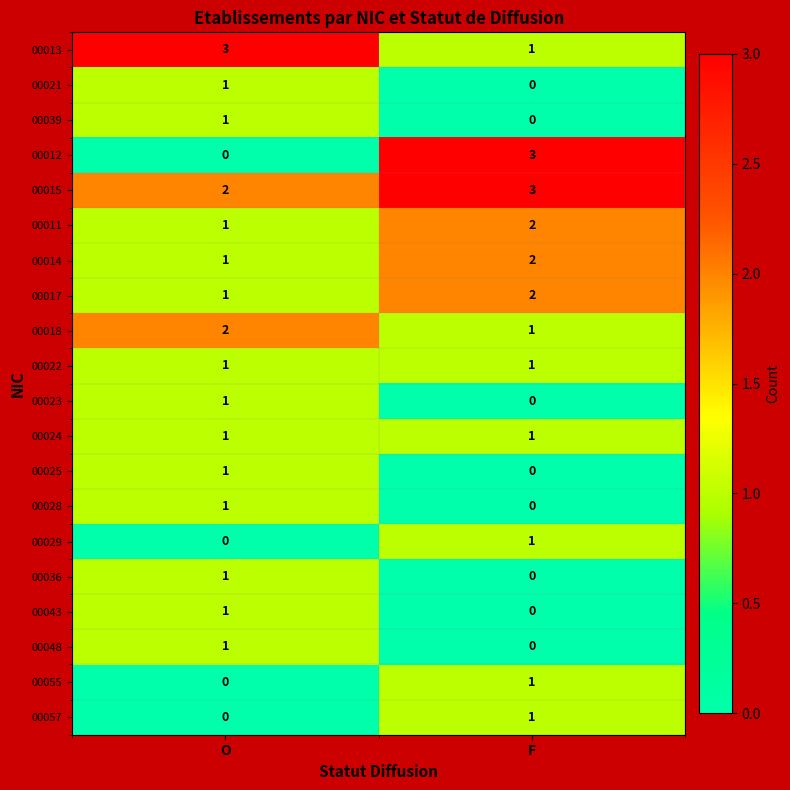

Which series changed the most between O and F?

00012